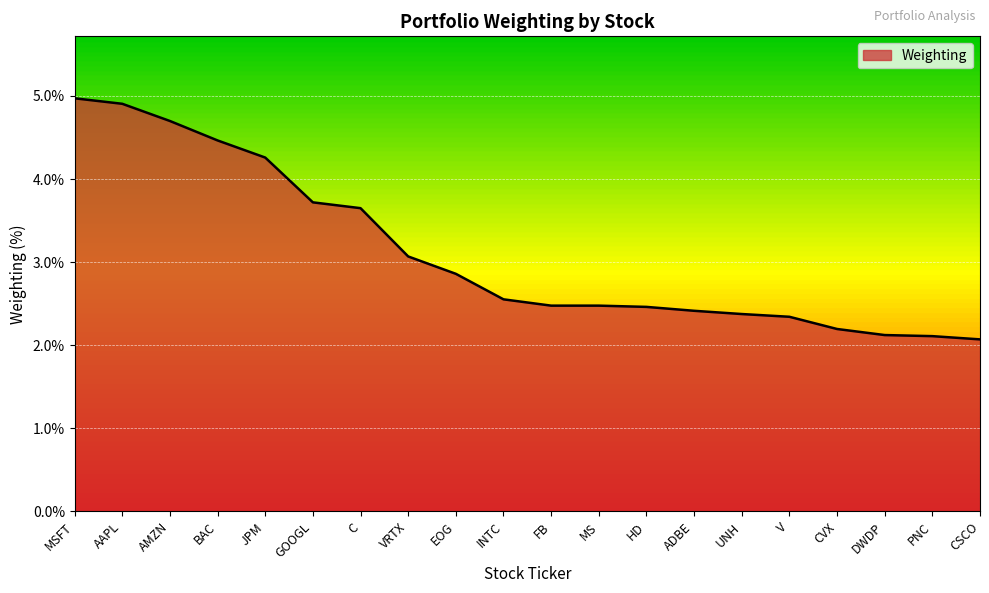

Count the number of data series in this chart.

1